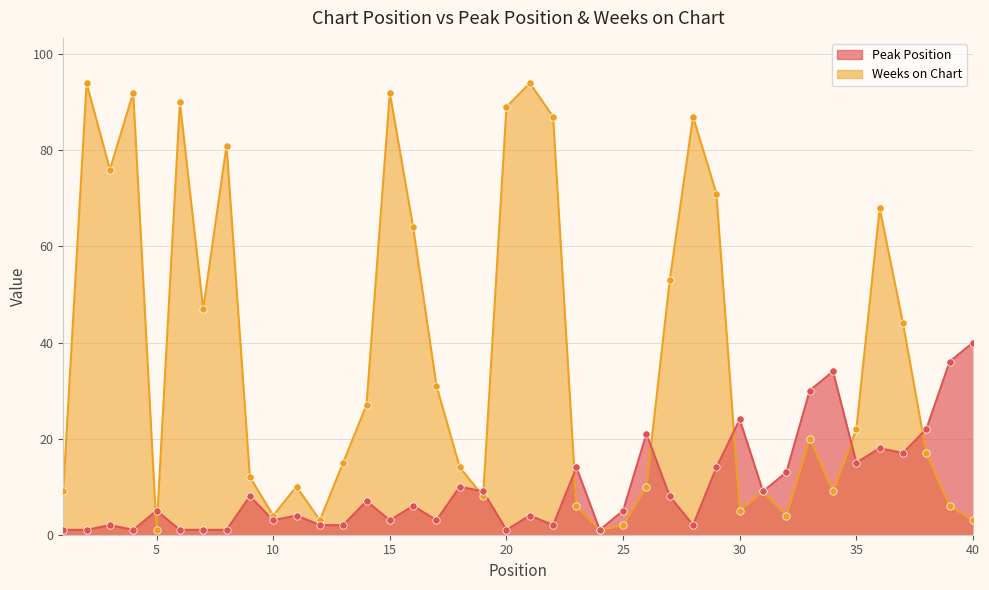

Which series has the widest spread of Y values?

Weeks on Chart